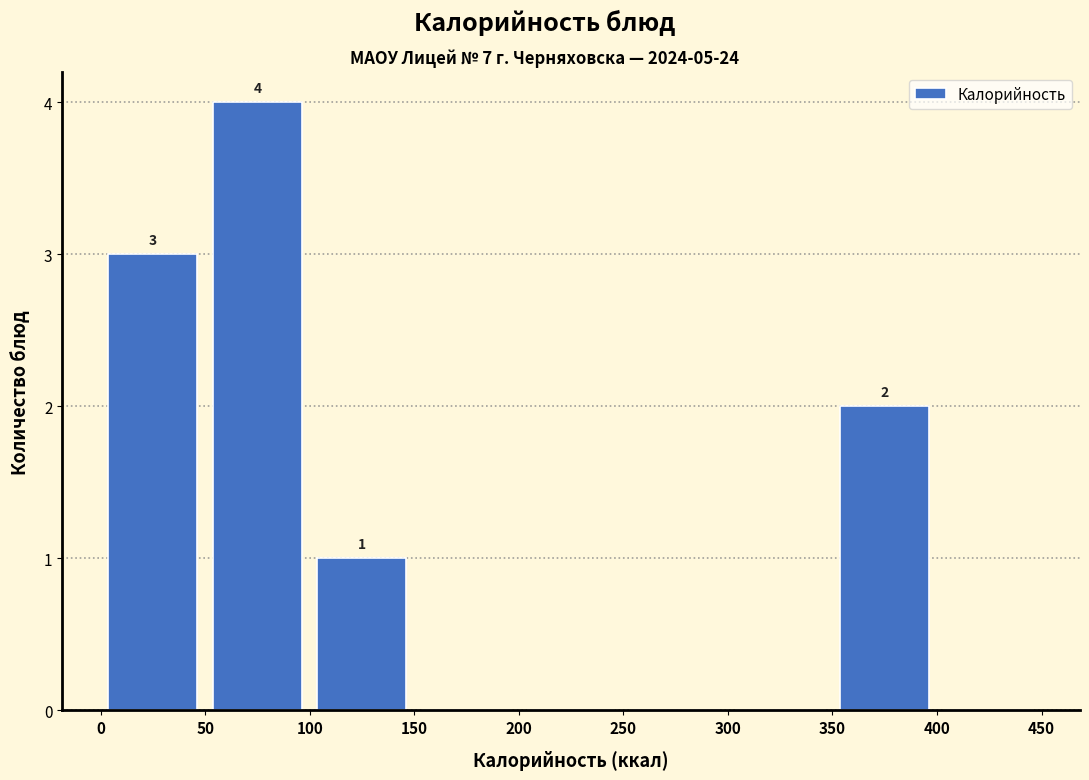

Which range on the x-axis has the tallest bar?

50 to 100